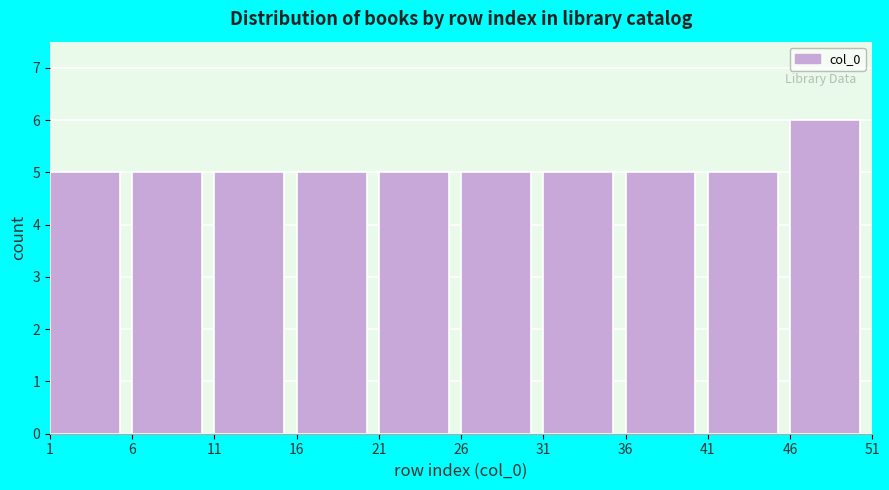

What is the height of the bar covering 31 to 36 on the x-axis? The values are not printed on the chart, so give them approximately, as read against the axis.

5